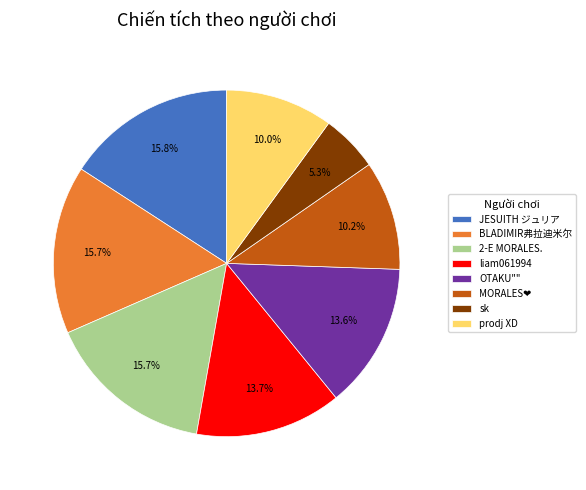

To the nearest percent, what is the average slice percentage?

12%